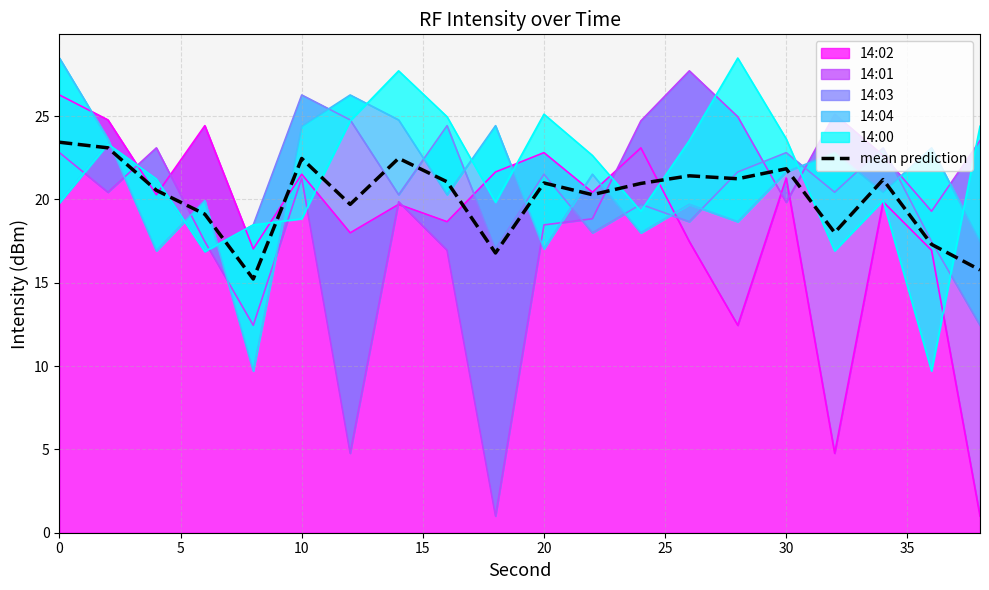

List the labels in order of value, largest first.

0, 5, 35, 25, 15, 13, 14, 17, 40, 10, 12, 10, 11, 30, 15, 16, 18, 9, 19, 20